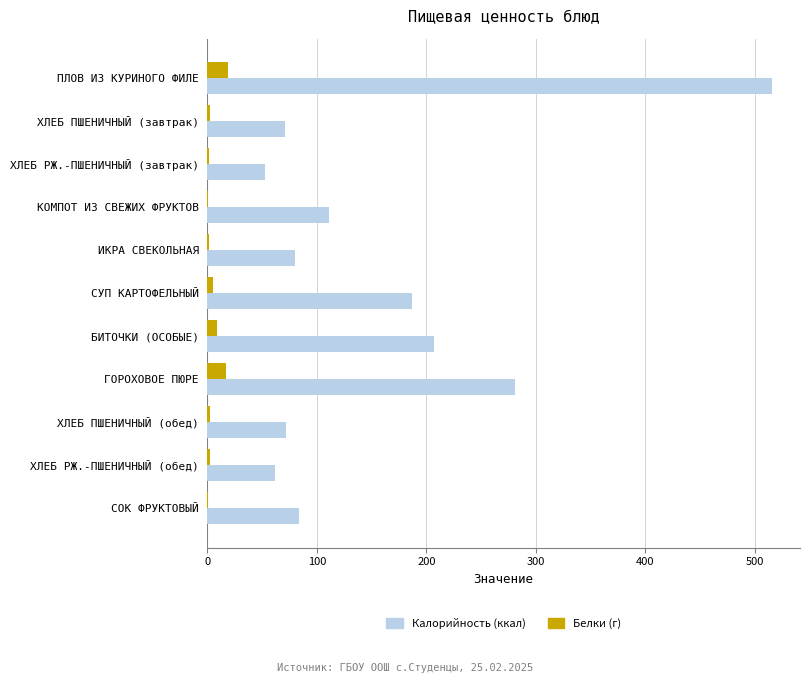

At which category is the sum across all series the highest?

ПЛОВ ИЗ КУРИНОГО ФИЛЕ